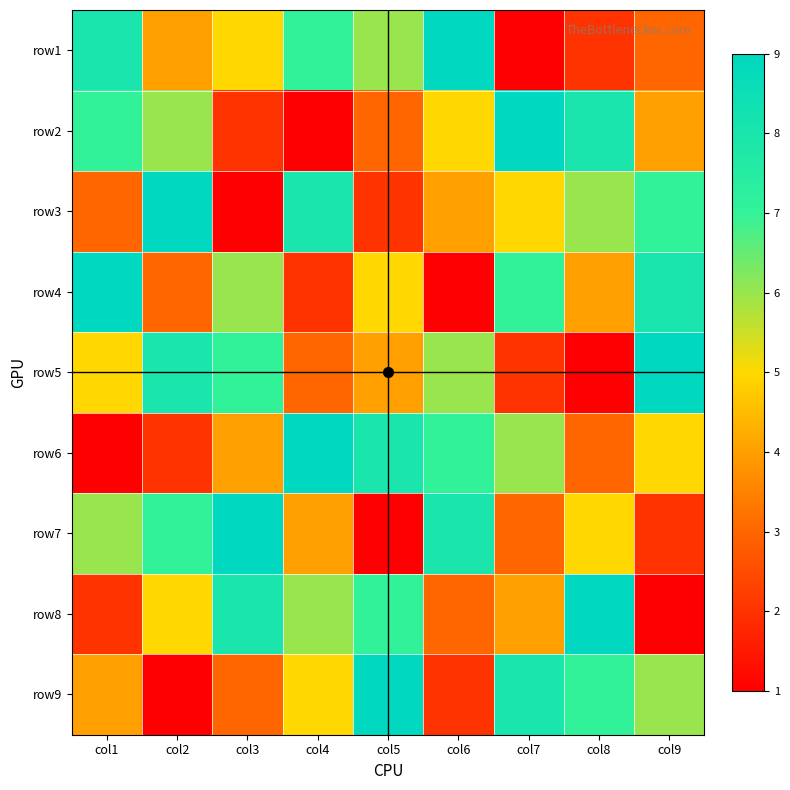

At which category is the sum across all series the highest?

col1